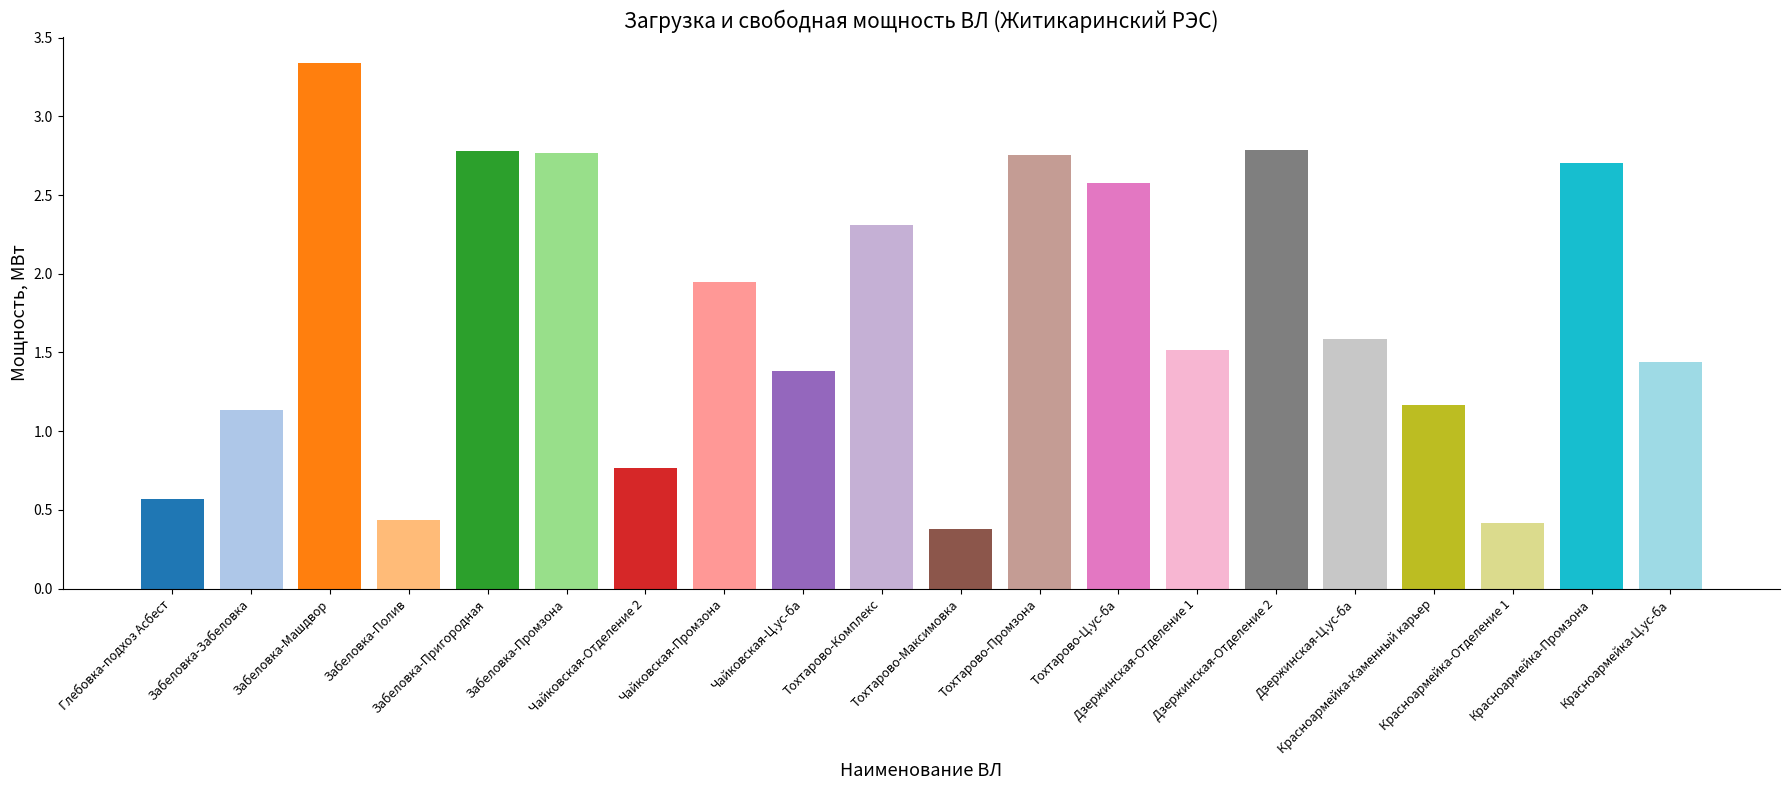

At which label is the value closest to 1?

Забеловка-Забеловка